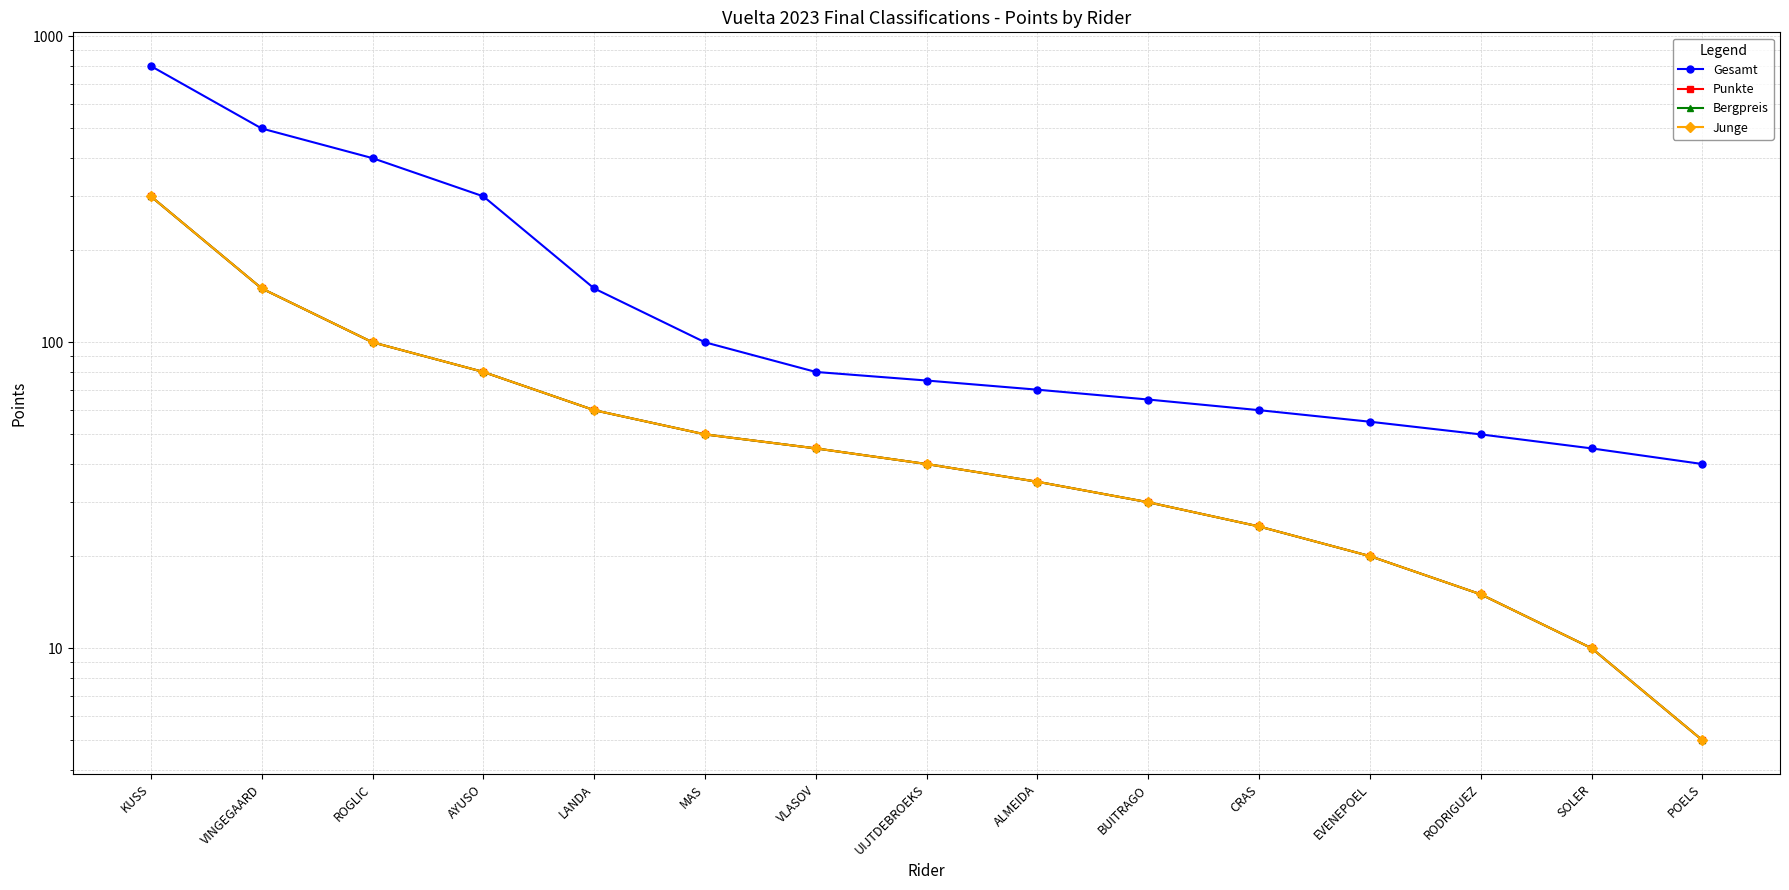

Which category has the lowest value across all series?

POELS